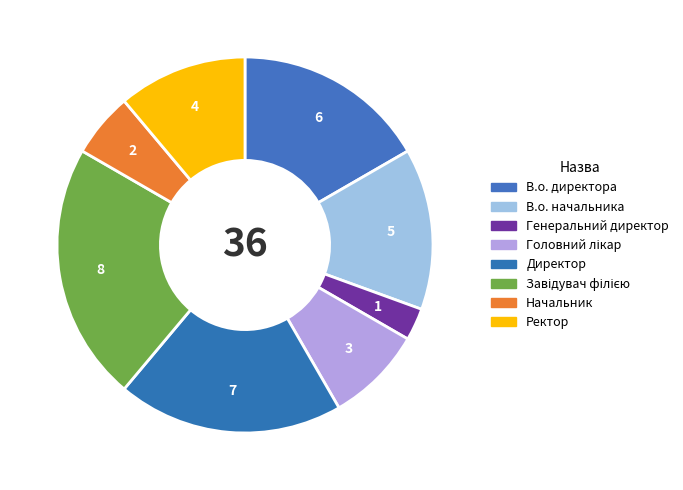

The Директор slice represents 27% of the pie. True or false?

False